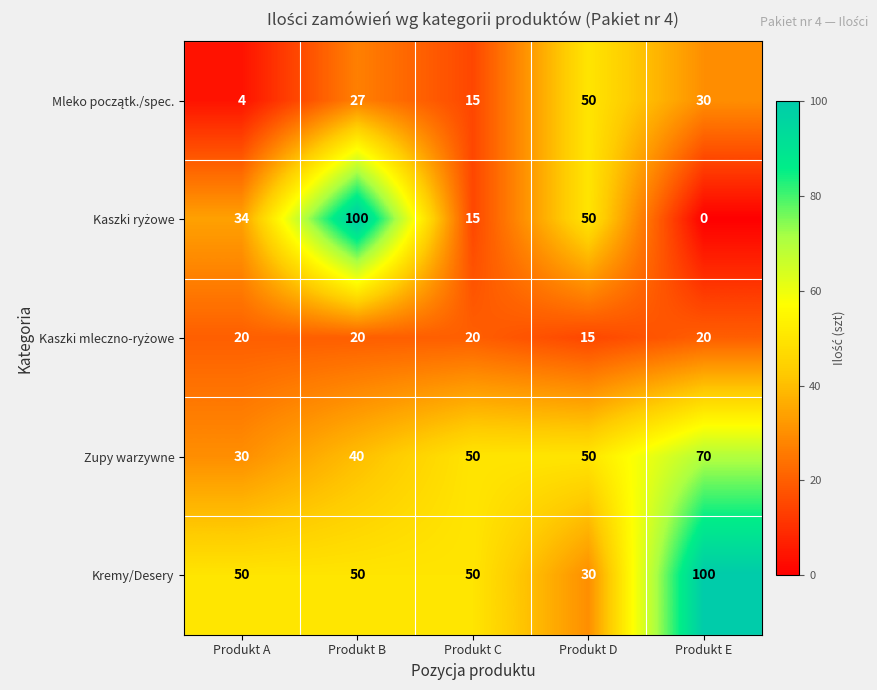

At how many categories does at least one series exceed 80?

2